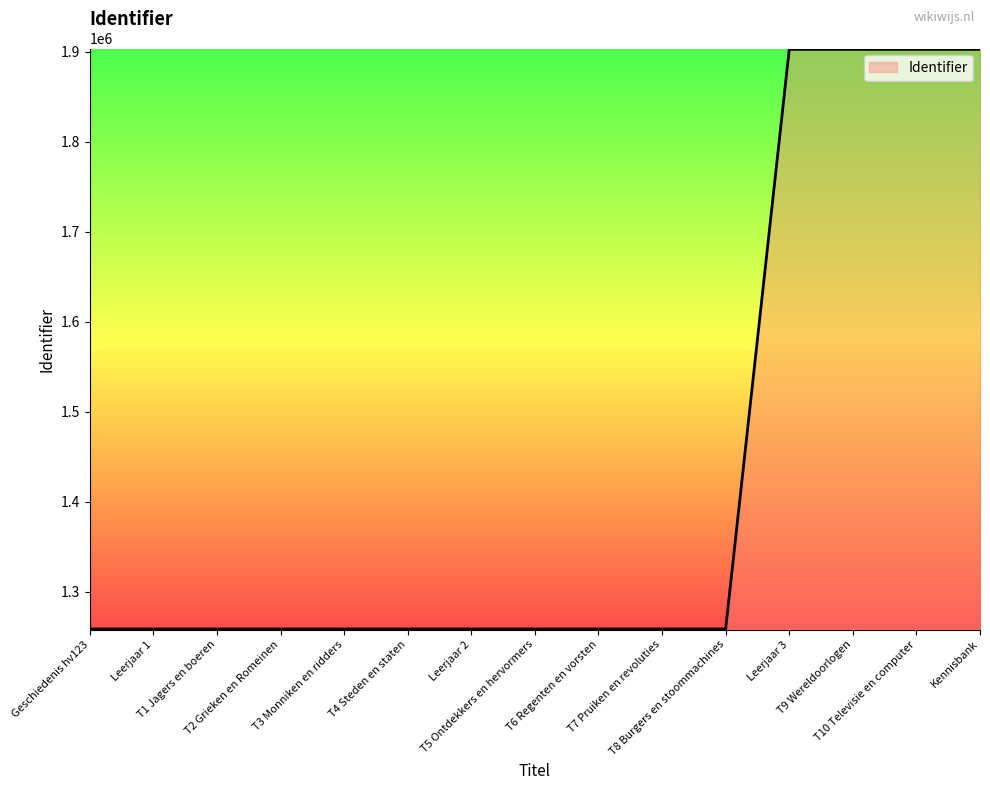

What is the greatest value displayed?

1902417